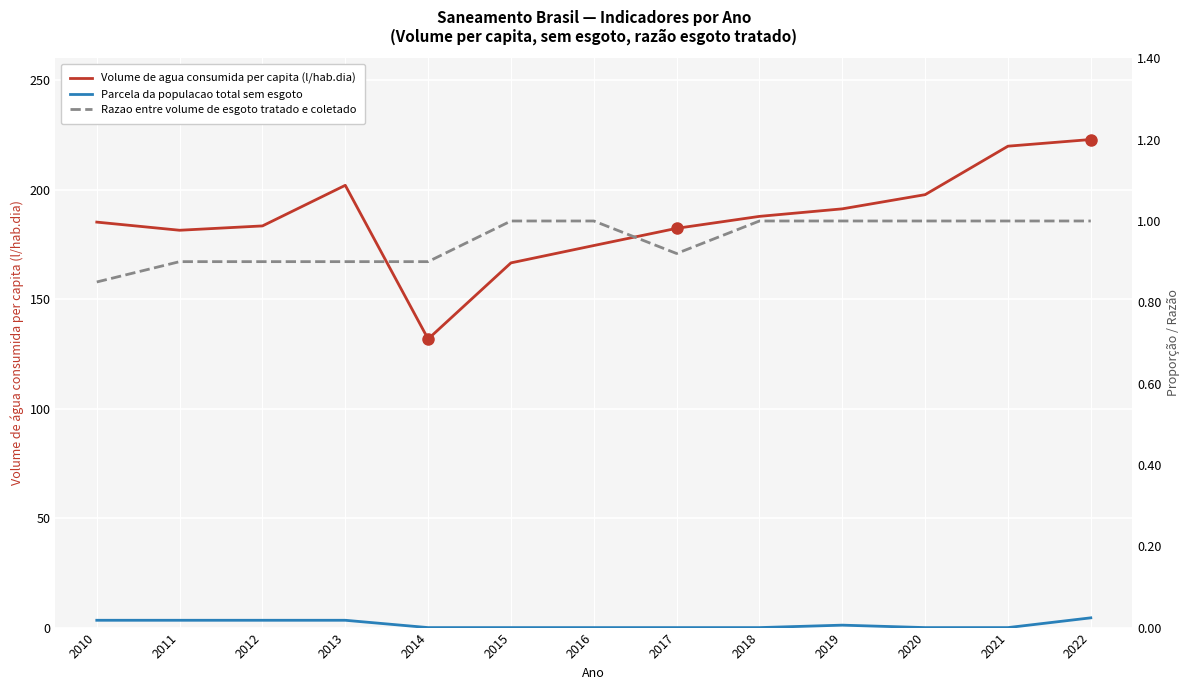

True or false: Volume de agua consumida per capita (l/hab.dia) and Razao entre volume de esgoto tratado e coletado cross at least once.

False